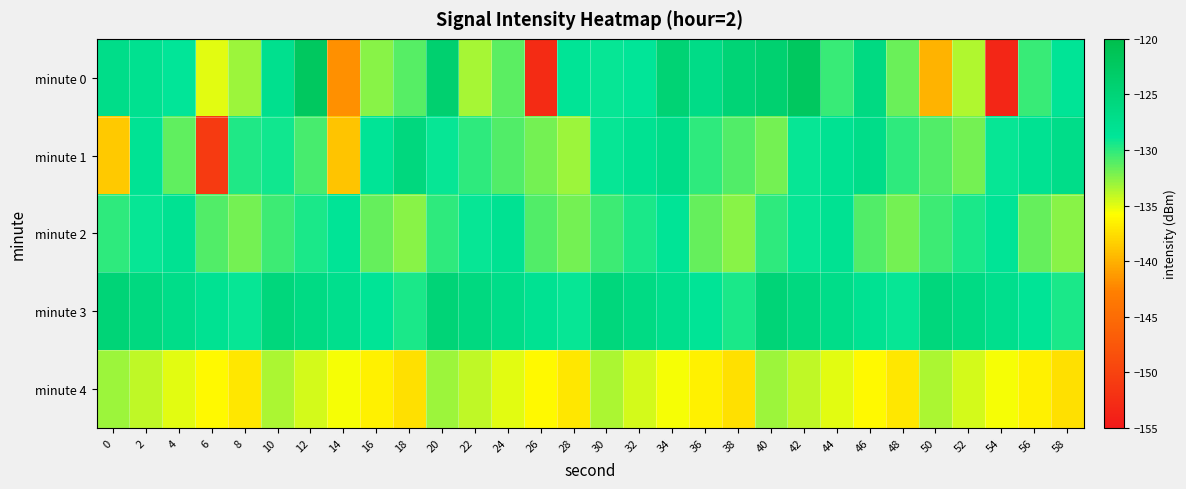

What is the smallest value displayed?

-153.5